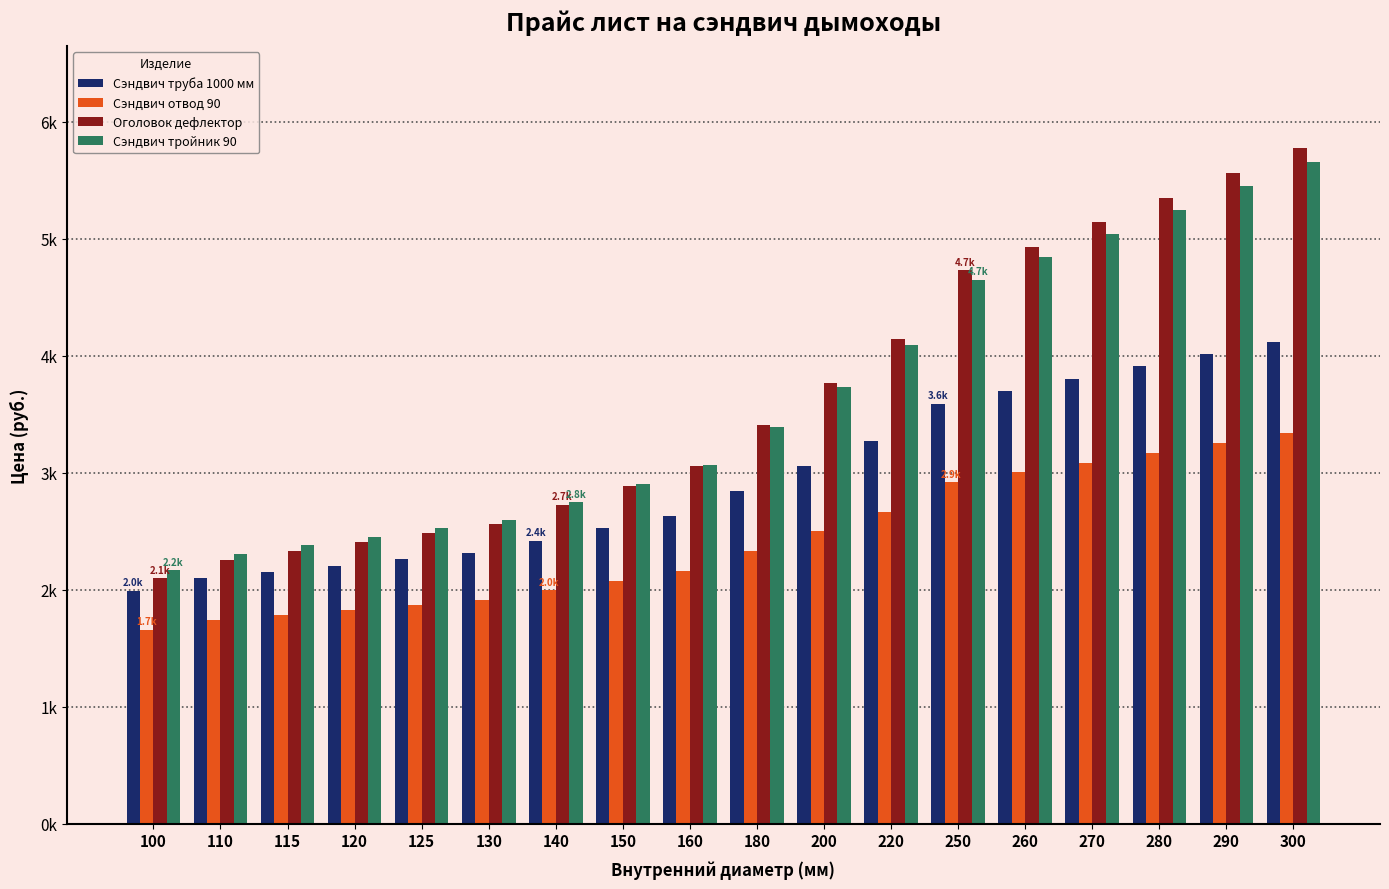

Does the chart contain stacked bars?

No